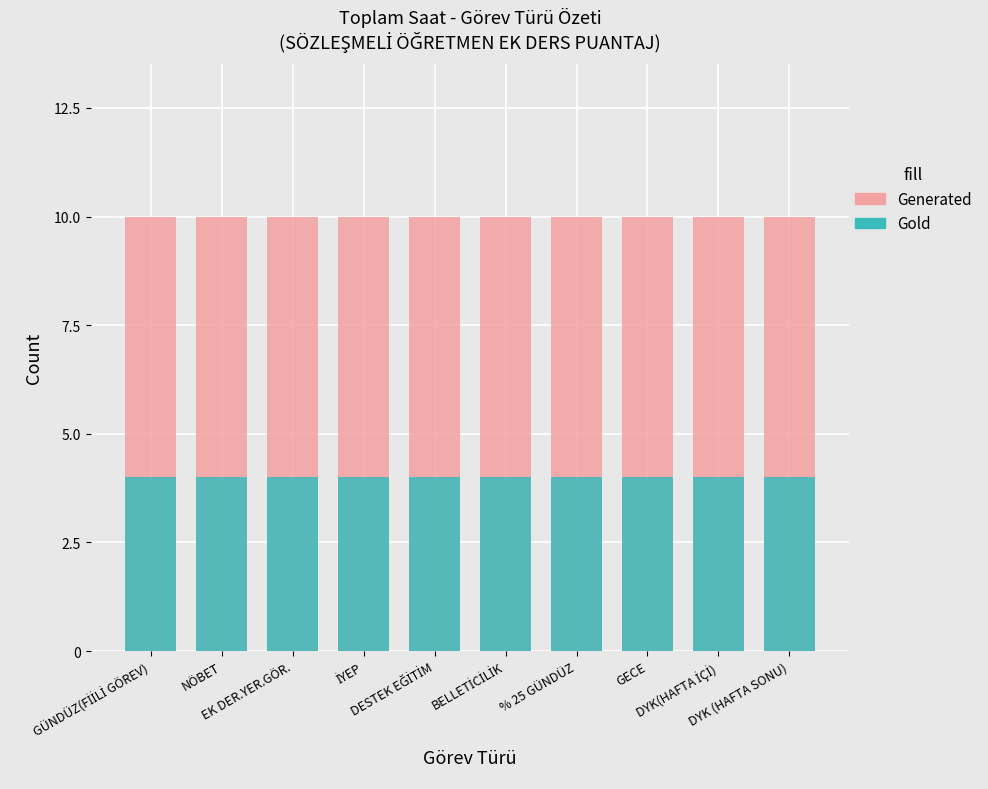

Which series changed the most between NÖBET and BELLETİCİLİK?

Generated